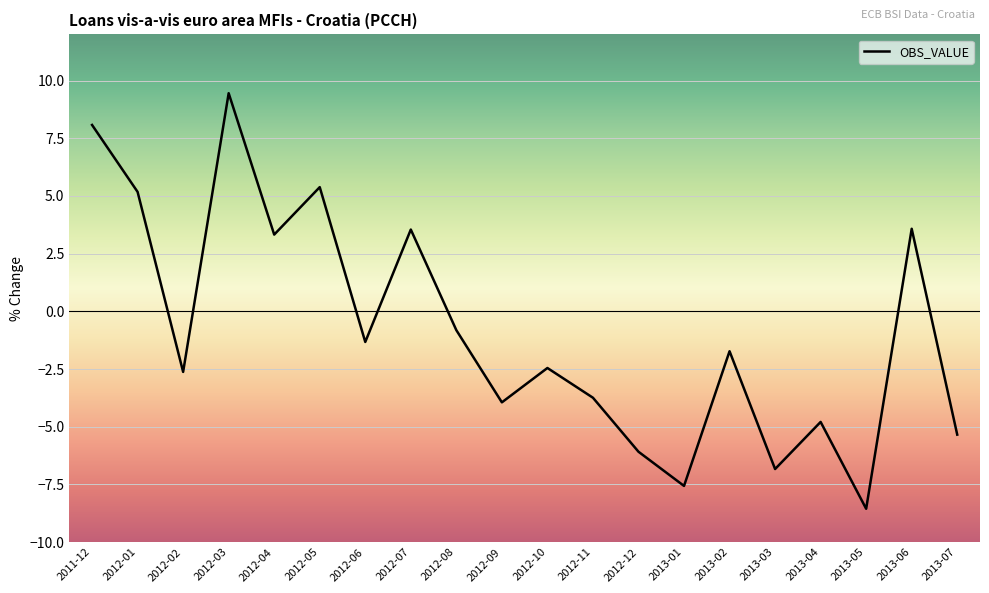

What is the difference between the maximum and minimum values?

18.0